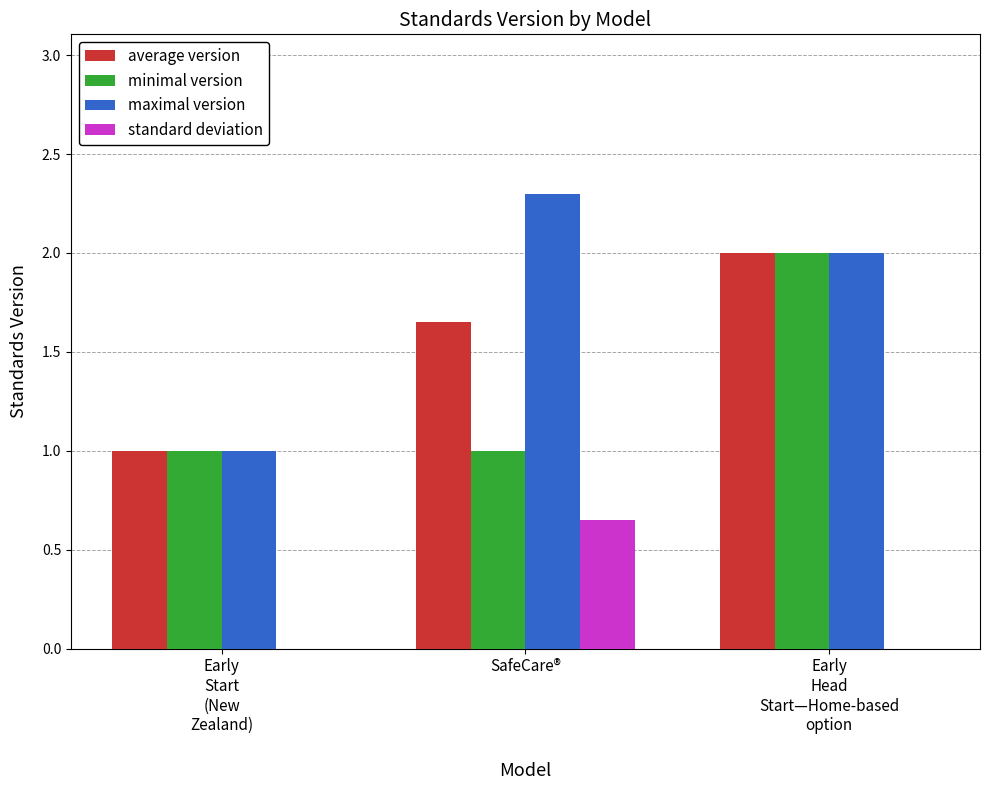

What is the sum of all minimal version values?

4.0